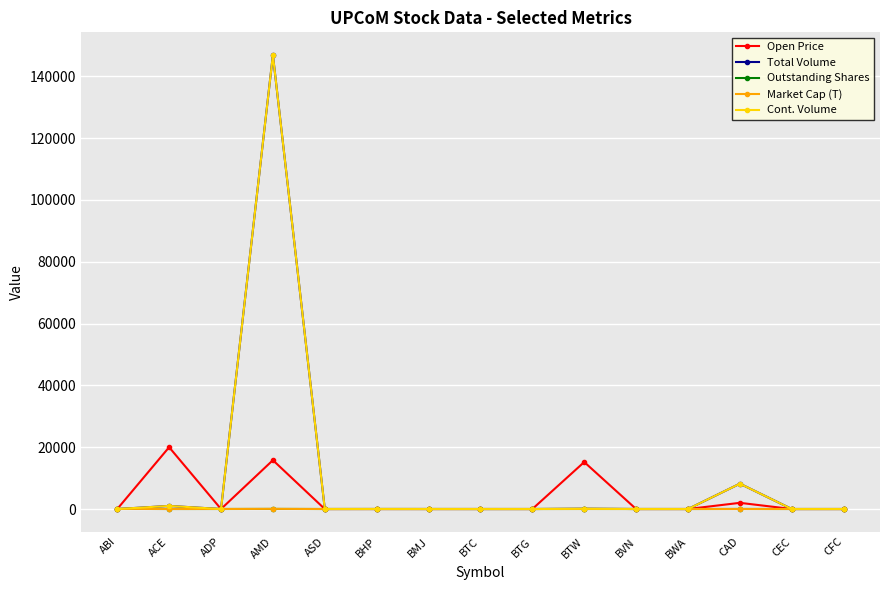

Which series has the largest range (max minus min)?

Total Volume